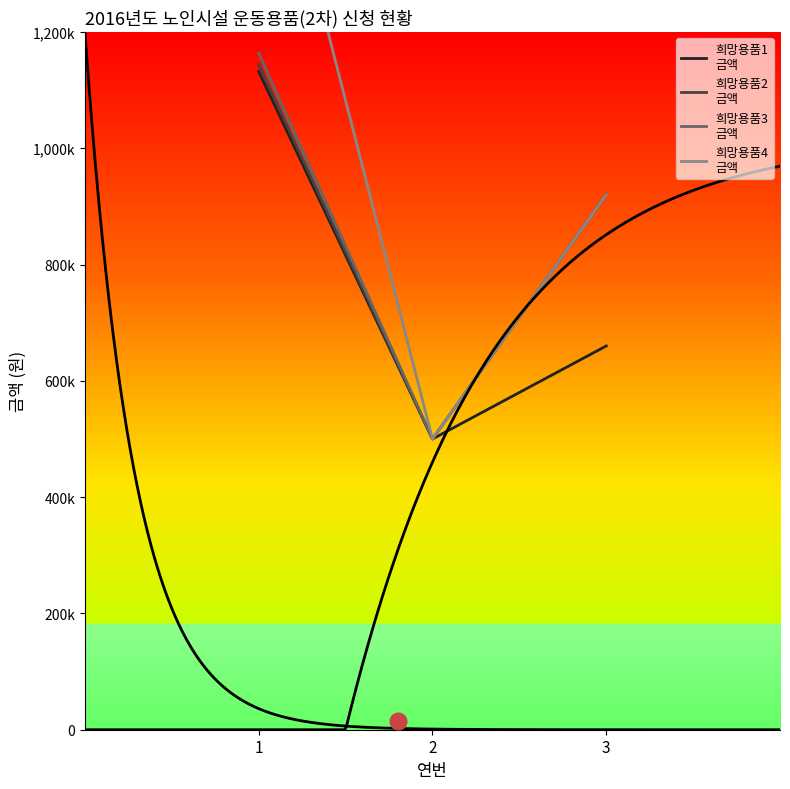

Does the chart have visible grid lines?

No